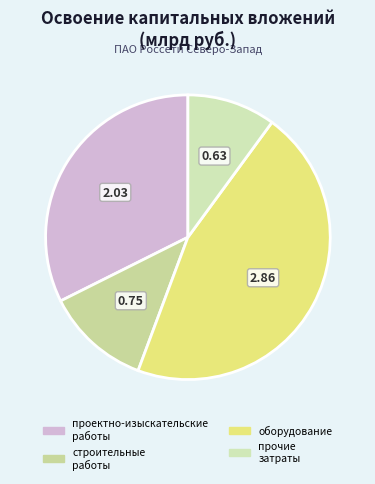

Which category has the biggest portion of the pie?

оборудование